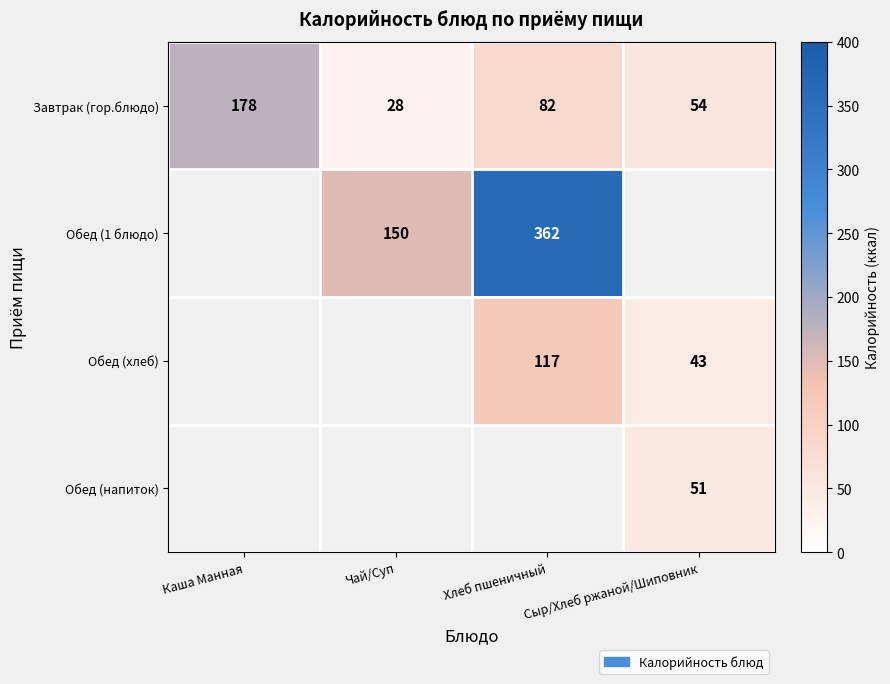

What is the approximate value of Завтрак (гор.блюдо) at Сыр/Хлеб ржаной/Шиповник, to the nearest 50?

50